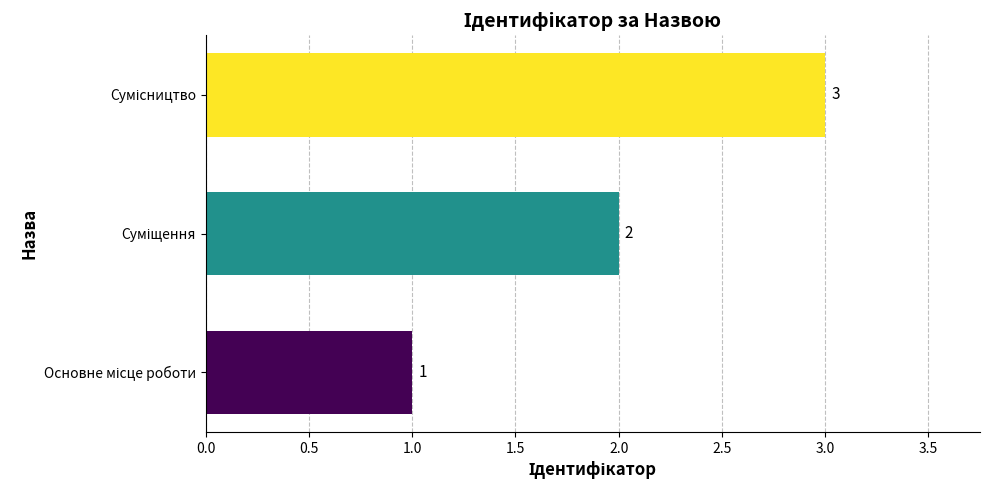

Count the values in the range 1 to 3.

3